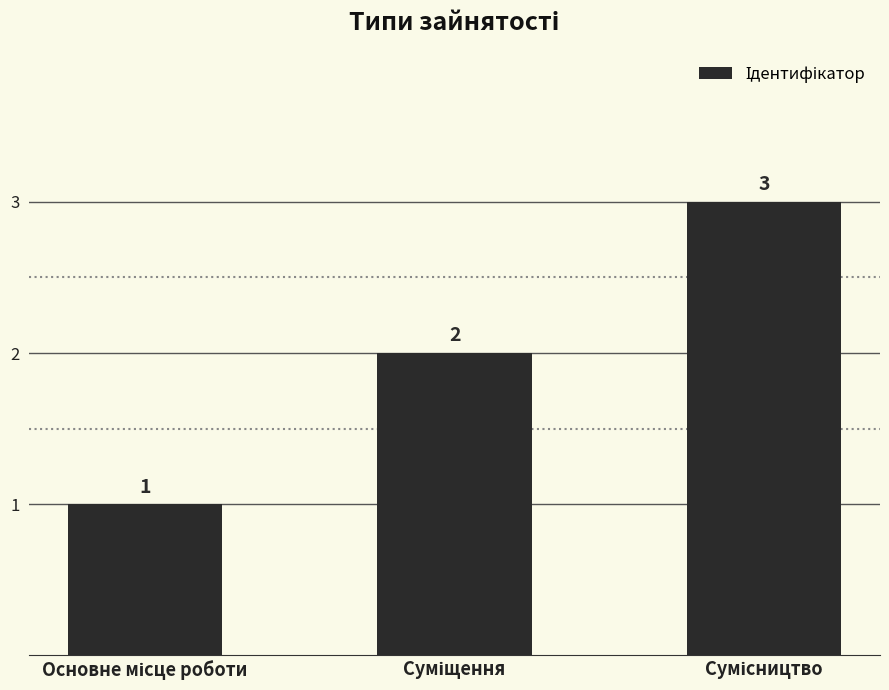

What is the average value?

2